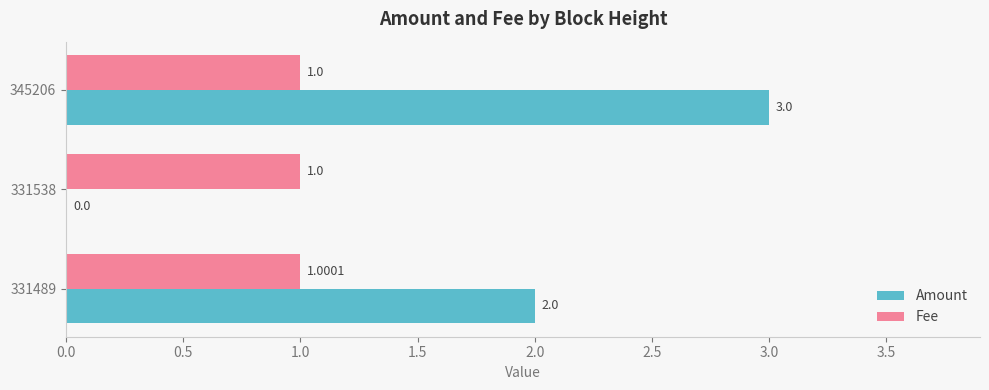

Which series has the largest total across all categories?

Amount